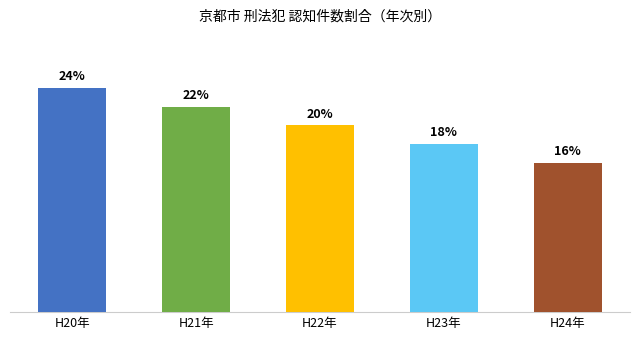

Rank the categories by value from highest to lowest.

H20年, H21年, H22年, H23年, H24年